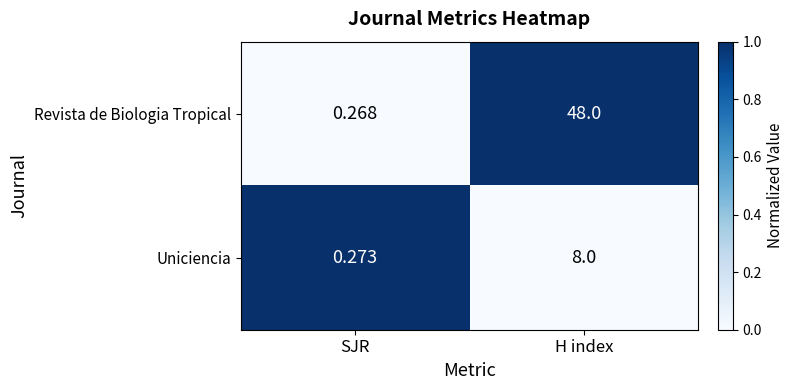

How many distinct data groups are displayed?

2